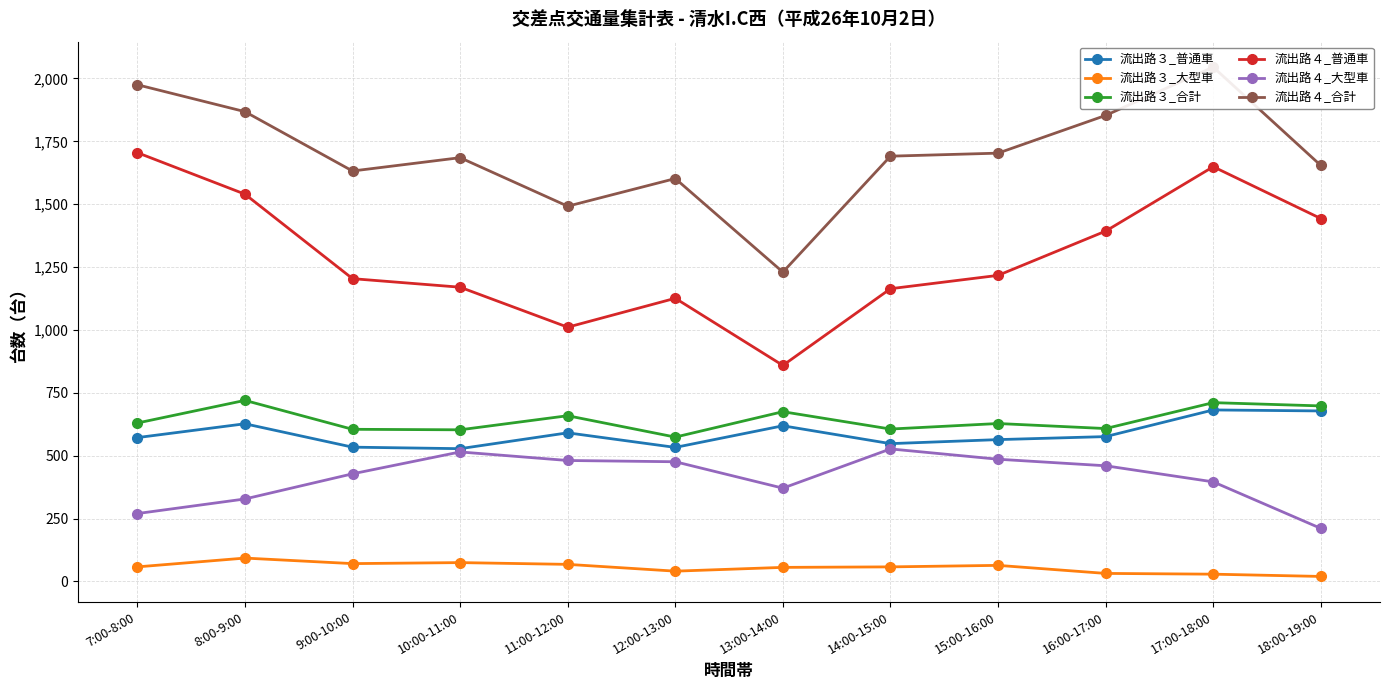

Is this an area chart (filled region under the line)?

No